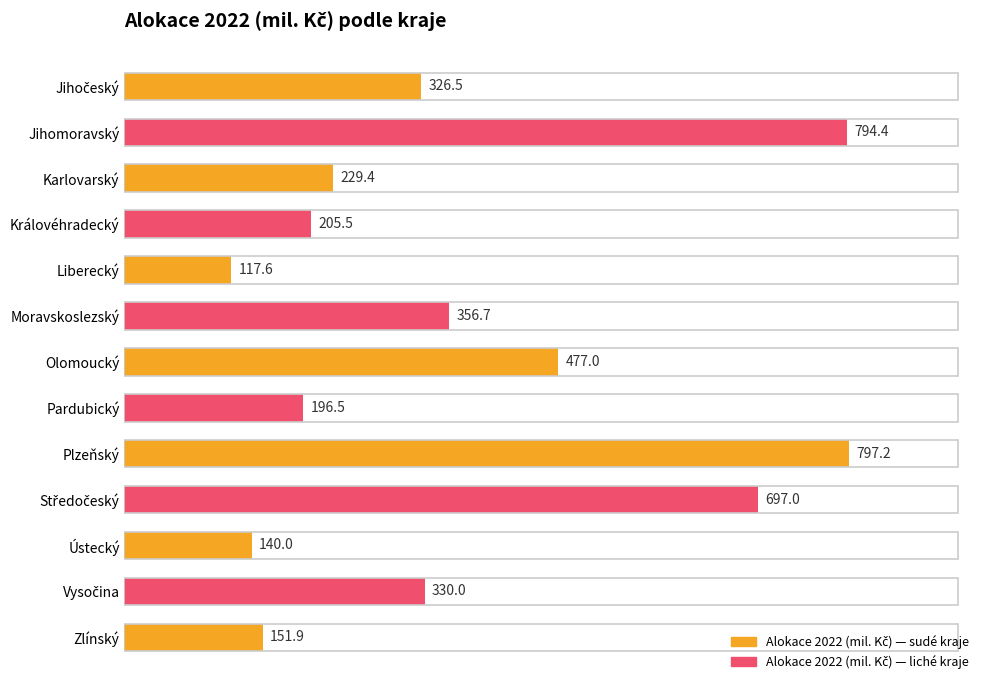

What is the sum of all values?

4819.7